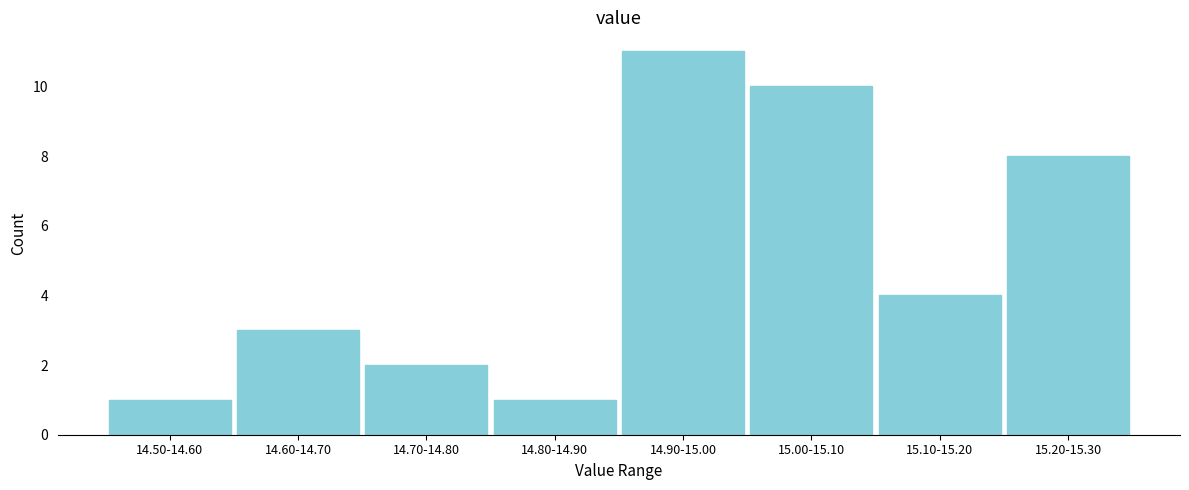

Reading right to left, transcribe all the data shown in this chart.

8	4	10	11	1	2	3	1